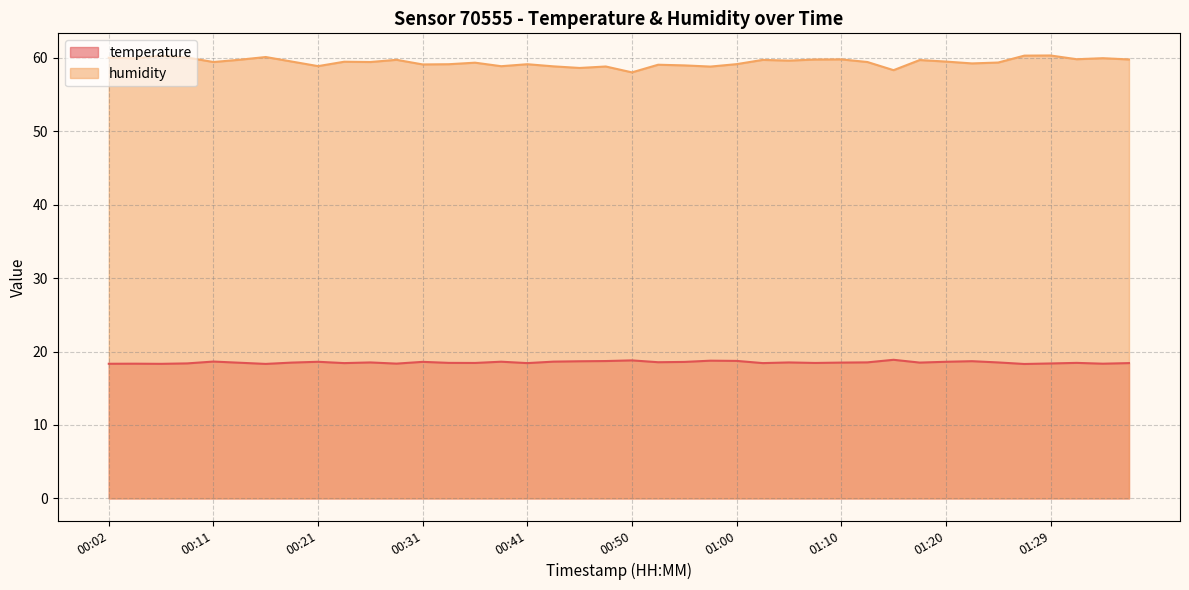

Reading right to left, extract all data points from this chart.

temperature: 18.4	18.4	18.5	18.4	18.3	18.5	18.7	18.6	18.5	18.9	18.5	18.5	18.4	18.5	18.4	18.7	18.8	18.6	18.6	18.8	18.7	18.7	18.6	18.4	18.6	18.4	18.5	18.6	18.4	18.5	18.4	18.6	18.5	18.3	18.5	18.6	18.4	18.3	18.4	18.3
humidity: 59.8	60.0	59.8	60.3	60.3	59.4	59.2	59.5	59.7	58.3	59.4	59.8	59.8	59.6	59.7	59.1	58.8	59.0	59.1	58.0	58.8	58.6	58.9	59.1	58.9	59.4	59.1	59.1	59.7	59.4	59.5	58.9	59.5	60.1	59.8	59.4	60.0	60.3	59.9	60.0